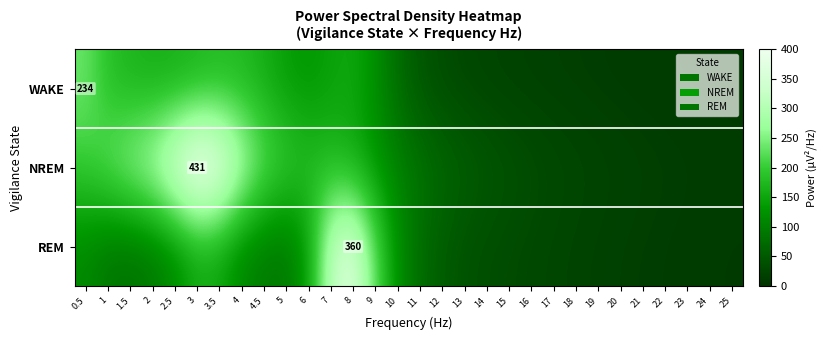

What is the difference between the maximum and minimum values in the WAKE series?

225.0